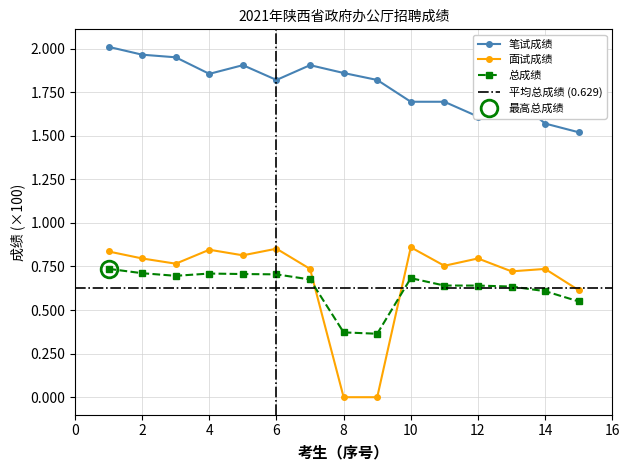

In 面试成绩, how many points are lower than both neighbors (excluding endpoints)?

4